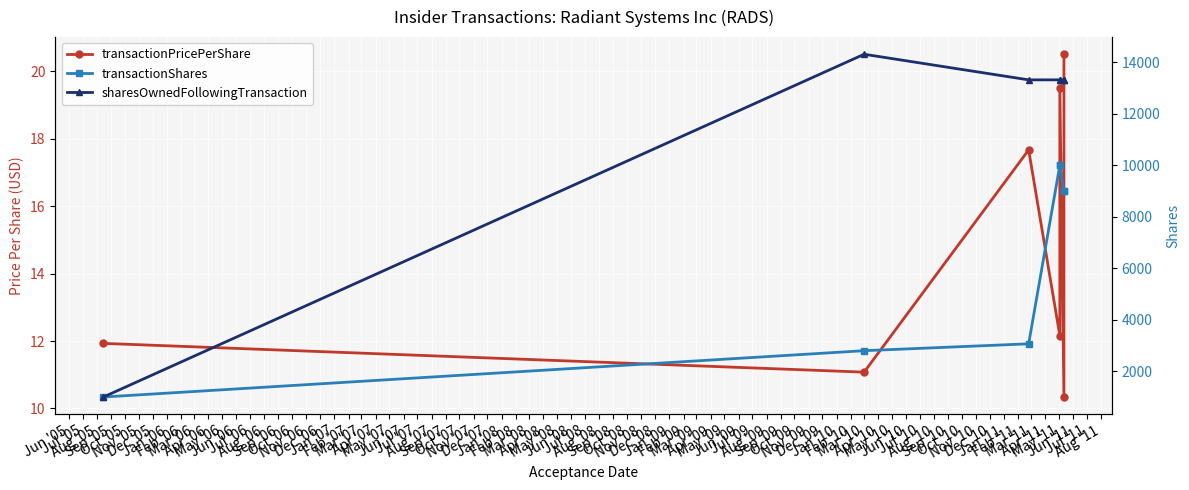

The value of transactionShares at Jun '05 is 1552.6. True or false?

False